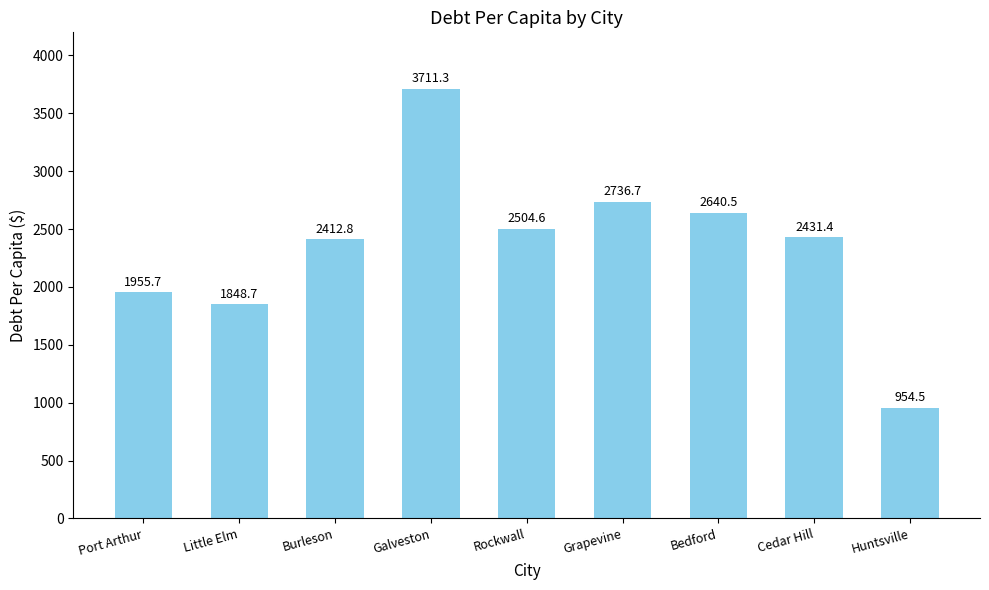

The chart shows a value of 2412.8 at Burleson. True or false?

True